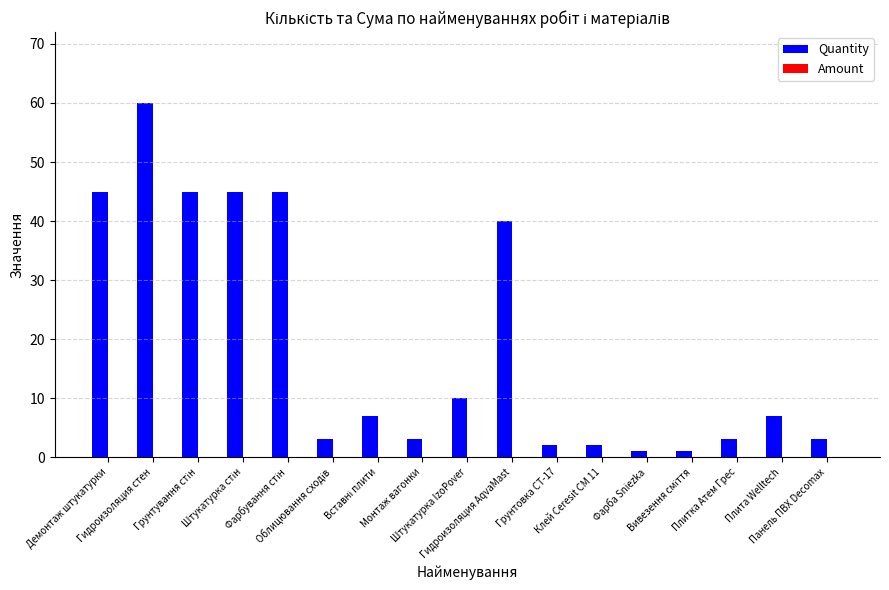

Which category has the highest value across all series?

Гидроизоляция стен